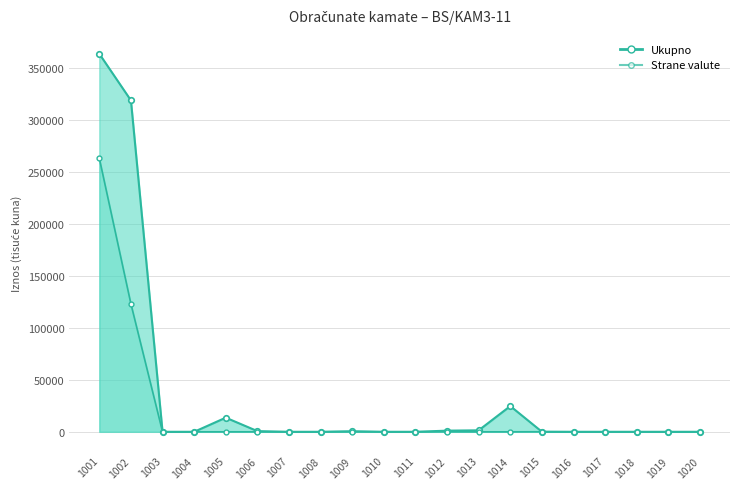

Reading right to left, extract all data points from this chart.

Ukupno: 0	0	0	0	0	77	24750	1430	1115	3	0	534	0	0	671	13603	0	0	318717	363532
Strane valute: 0	0	0	0	0	76	0	0	61	2	0	142	0	0	0	9	0	0	122993	263061